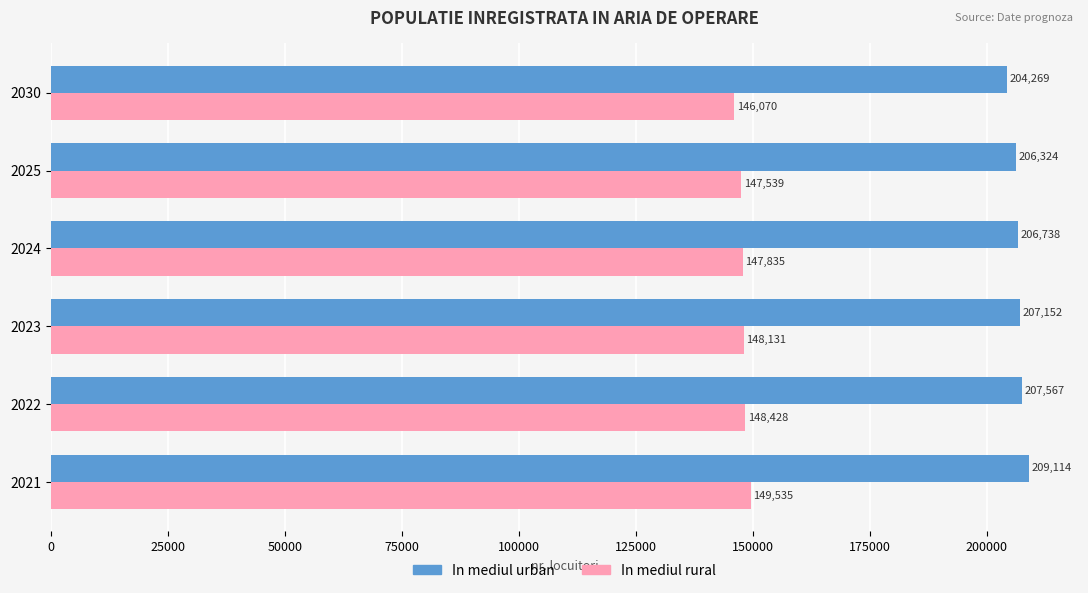

What is the average value of the In mediul rural series?

147923.0